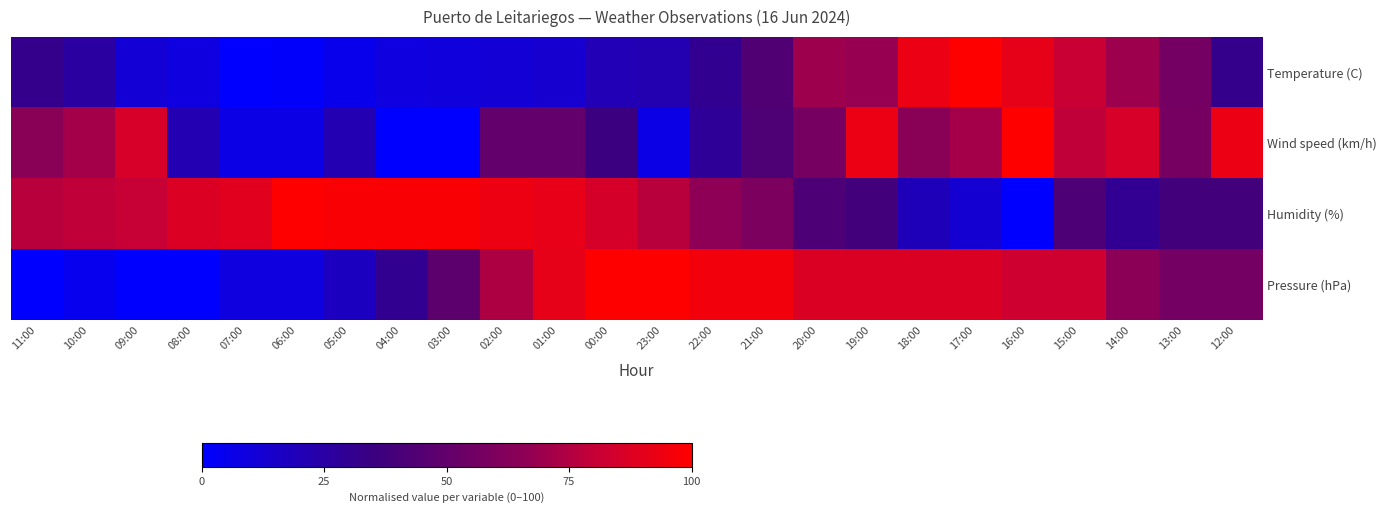

Reading right to left, transcribe all the data shown in this chart.

Temperature (C): 12:00=0.3	13:00=0.6	14:00=0.7	15:00=0.8	16:00=0.9	17:00=1.0	18:00=0.9	19:00=0.7	20:00=0.7	21:00=0.4	22:00=0.3	23:00=0.2	00:00=0.2	01:00=0.1	02:00=0.1	03:00=0.1	04:00=0.1	05:00=0.1	06:00=0.0	07:00=0.0	08:00=0.1	09:00=0.1	10:00=0.3	11:00=0.3
Wind speed (km/h): 12:00=0.9	13:00=0.6	14:00=0.9	15:00=0.8	16:00=1.0	17:00=0.7	18:00=0.6	19:00=0.9	20:00=0.6	21:00=0.4	22:00=0.3	23:00=0.1	00:00=0.4	01:00=0.5	02:00=0.5	03:00=0.0	04:00=0.0	05:00=0.2	06:00=0.1	07:00=0.1	08:00=0.2	09:00=0.9	10:00=0.7	11:00=0.6
Humidity (%): 12:00=0.4	13:00=0.4	14:00=0.3	15:00=0.4	16:00=0.0	17:00=0.1	18:00=0.2	19:00=0.4	20:00=0.4	21:00=0.6	22:00=0.7	23:00=0.8	00:00=0.9	01:00=0.9	02:00=0.9	03:00=1.0	04:00=1.0	05:00=1.0	06:00=1.0	07:00=0.9	08:00=0.9	09:00=0.8	10:00=0.8	11:00=0.8
Pressure (hPa): 12:00=0.6	13:00=0.6	14:00=0.7	15:00=0.8	16:00=0.8	17:00=0.9	18:00=0.9	19:00=0.9	20:00=0.9	21:00=1.0	22:00=1.0	23:00=1.0	00:00=1.0	01:00=0.9	02:00=0.7	03:00=0.5	04:00=0.3	05:00=0.2	06:00=0.1	07:00=0.1	08:00=0.0	09:00=0.0	10:00=0.0	11:00=0.0